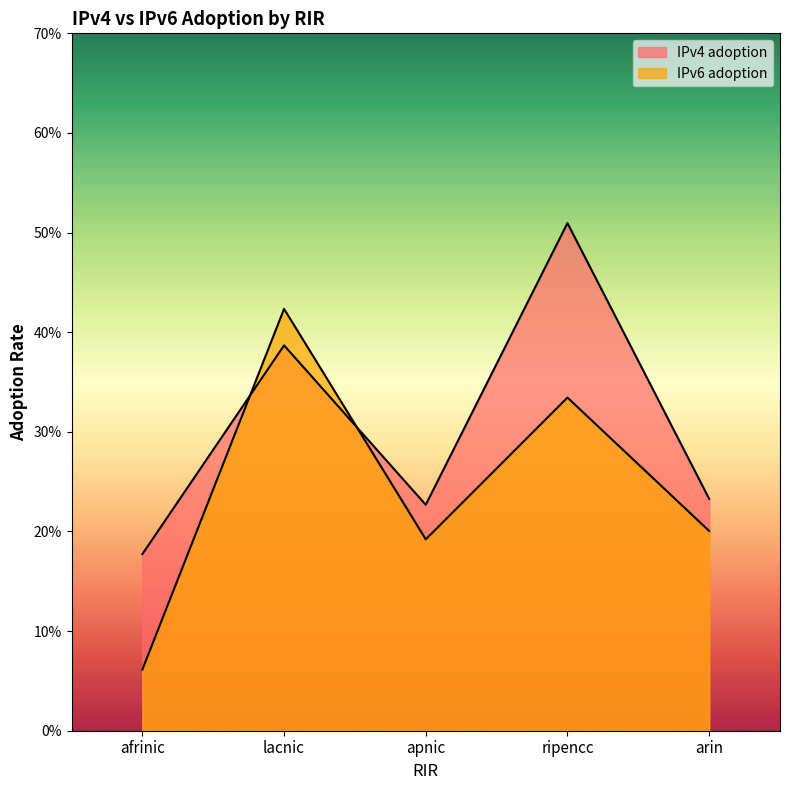

Which series ends up on top after the final intersection of IPv4 adoption and IPv6 adoption?

IPv4 adoption